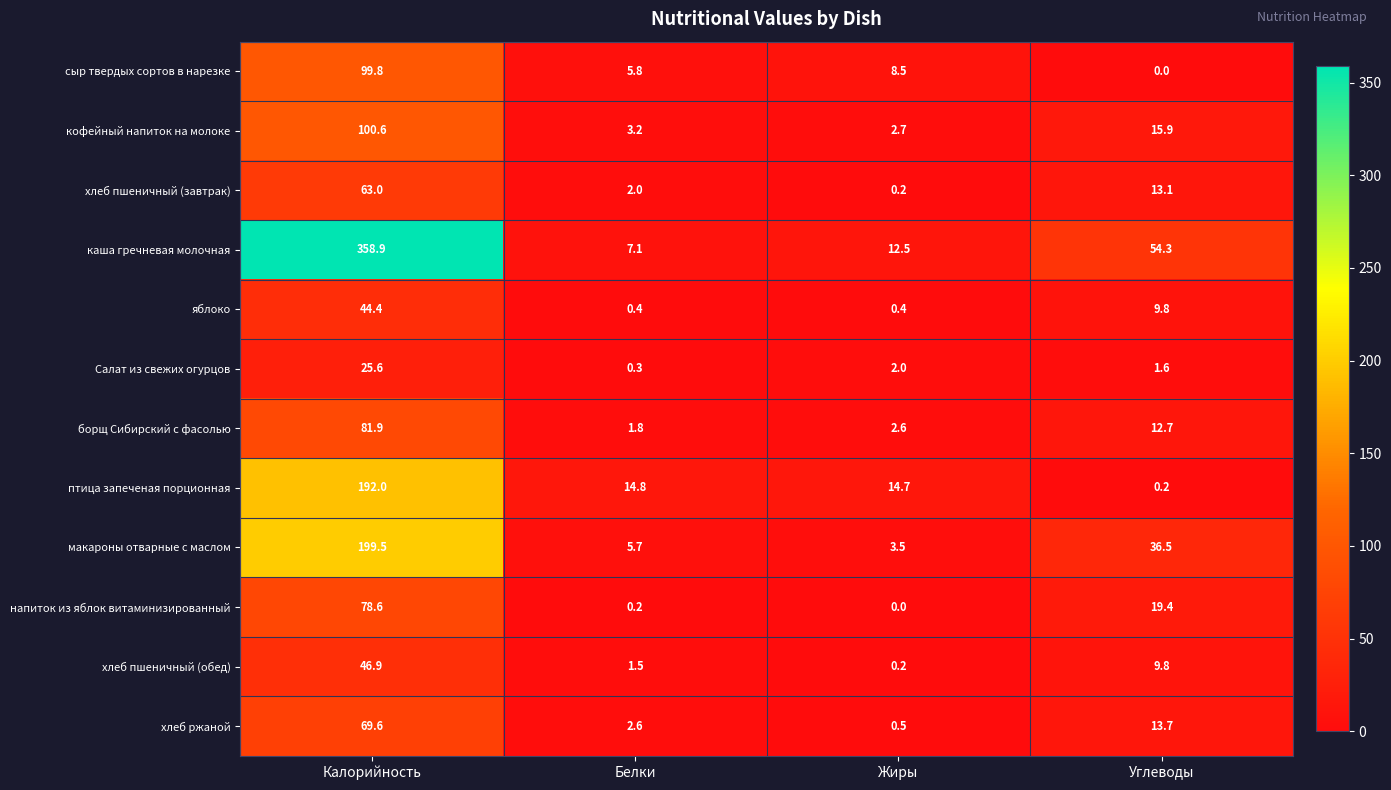

Which series changed the most between Калорийность and Белки?

каша гречневая молочная